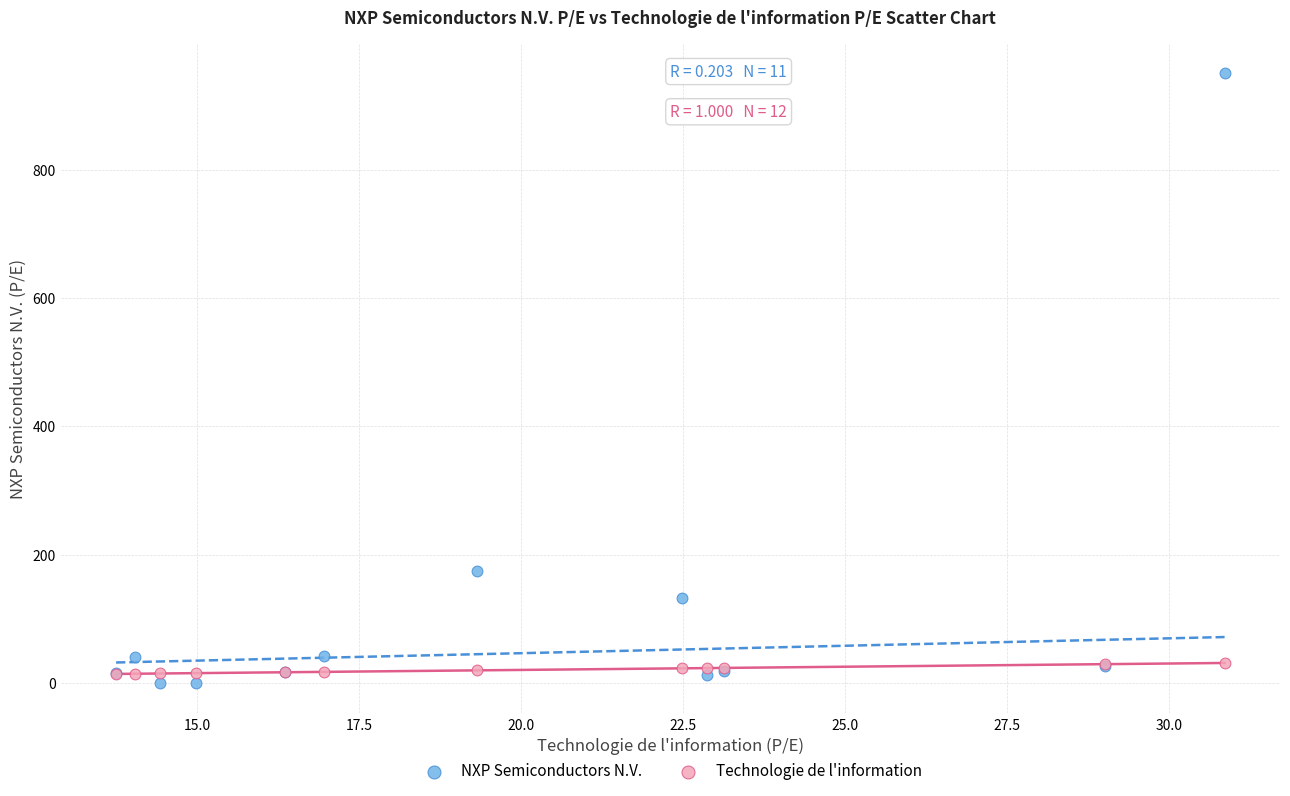

Which series reaches the minimum Y coordinate?

NXP Semiconductors N.V.